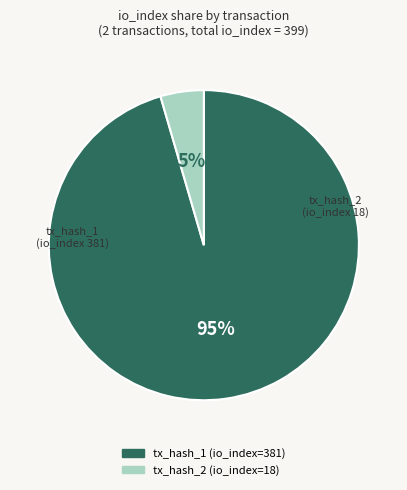

To the nearest percent, what is the average slice percentage?

50%